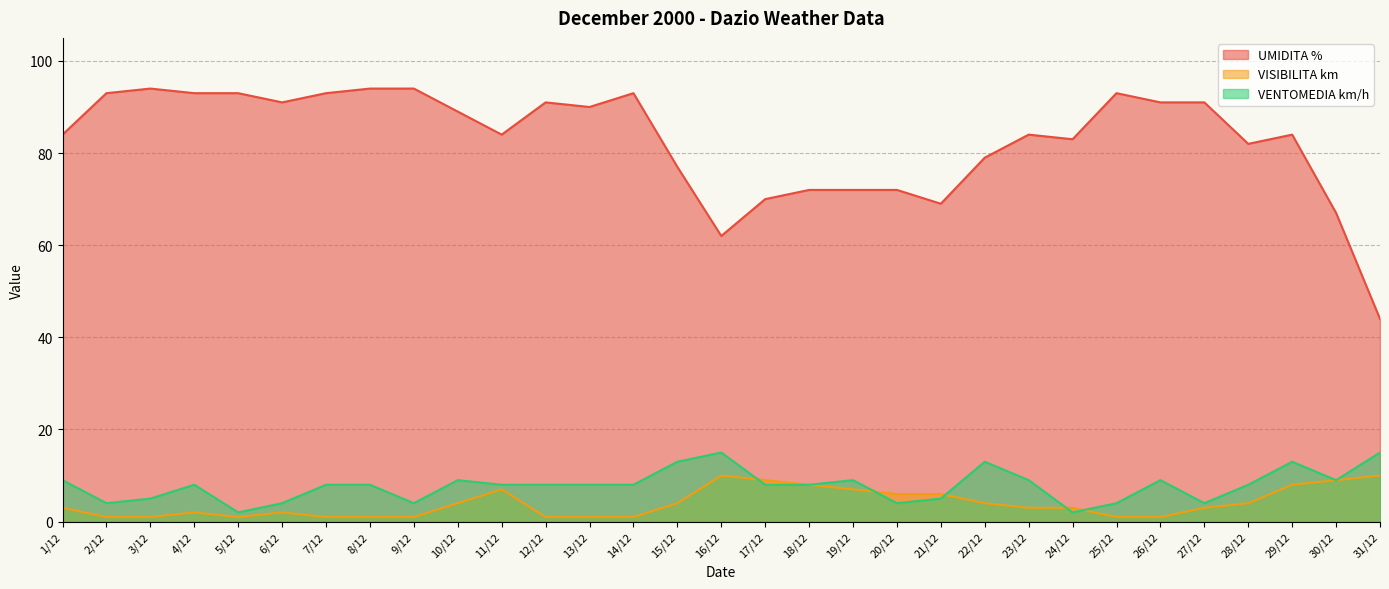

At which label does UMIDITA % first exceed 84?

2/12